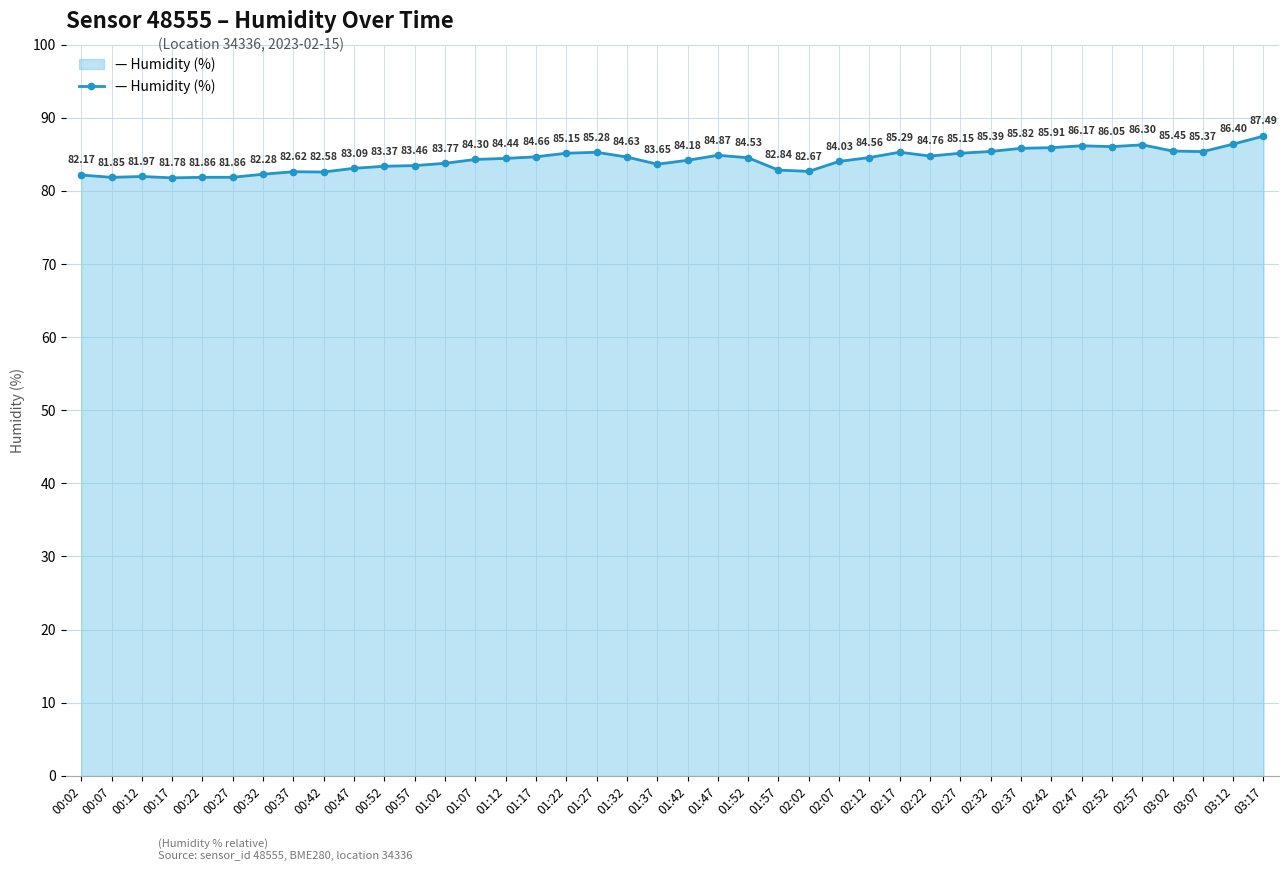

What is the sum of all values?

3368.0